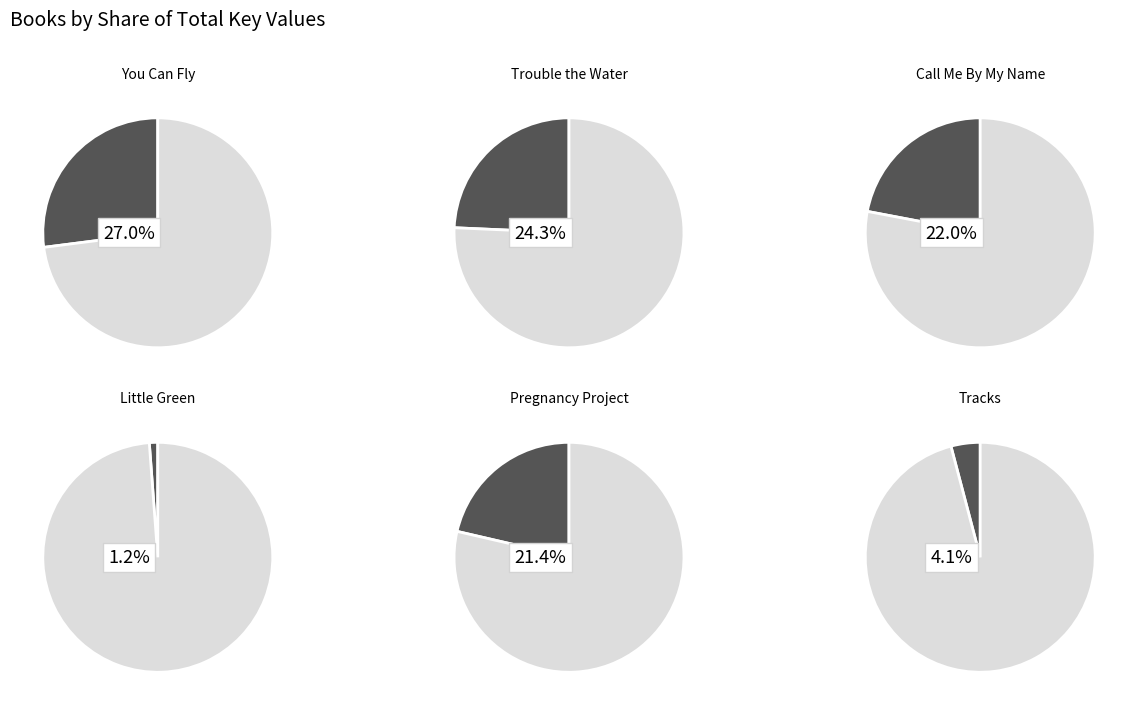

The Pregnancy Project slice represents 6% of the pie. True or false?

False